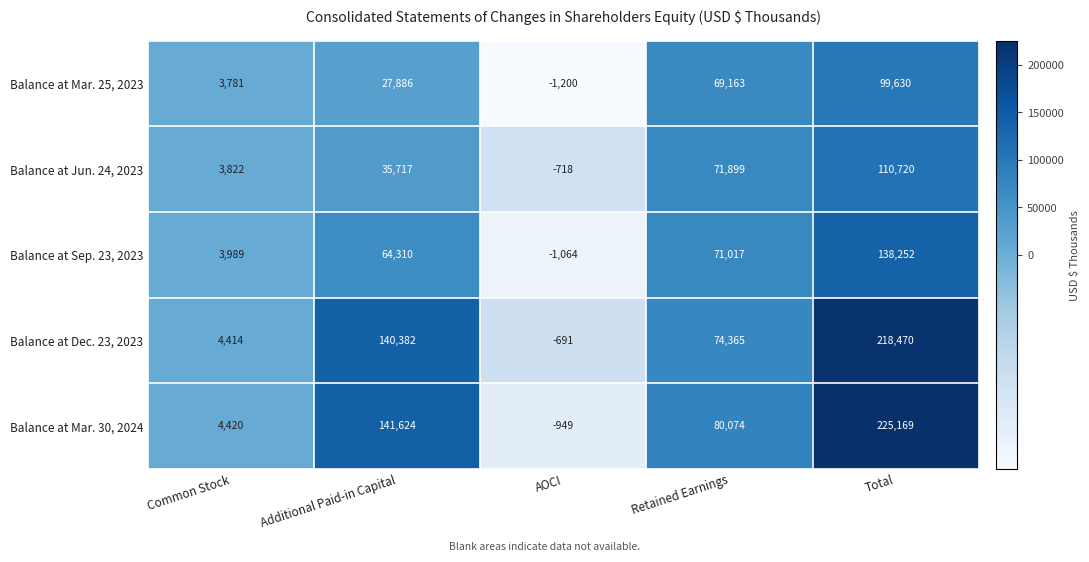

Reading left to right, transcribe all the data shown in this chart.

Balance at Mar. 25, 2023: Common Stock=3781	Additional Paid-in Capital=27886	AOCI=-1200	Retained Earnings=69163	Total=99630
Balance at Jun. 24, 2023: Common Stock=3822	Additional Paid-in Capital=35717	AOCI=-718	Retained Earnings=71899	Total=110720
Balance at Sep. 23, 2023: Common Stock=3989	Additional Paid-in Capital=64310	AOCI=-1064	Retained Earnings=71017	Total=138252
Balance at Dec. 23, 2023: Common Stock=4414	Additional Paid-in Capital=140382	AOCI=-691	Retained Earnings=74365	Total=218470
Balance at Mar. 30, 2024: Common Stock=4420	Additional Paid-in Capital=141624	AOCI=-949	Retained Earnings=80074	Total=225169